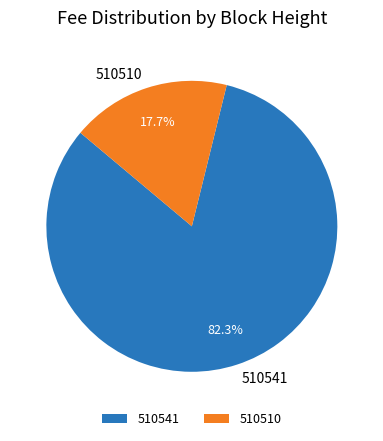

To the nearest percent, what is the difference between the 510541 and 510510 slice percentages?

65%